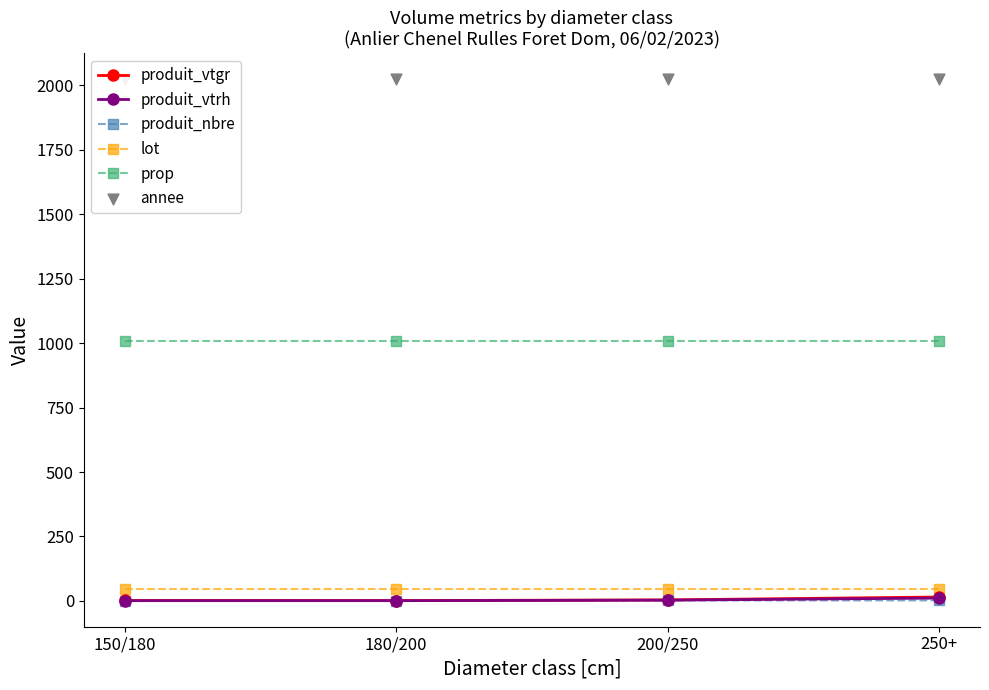

Which series reaches the minimum Y coordinate?

produit_vtrh